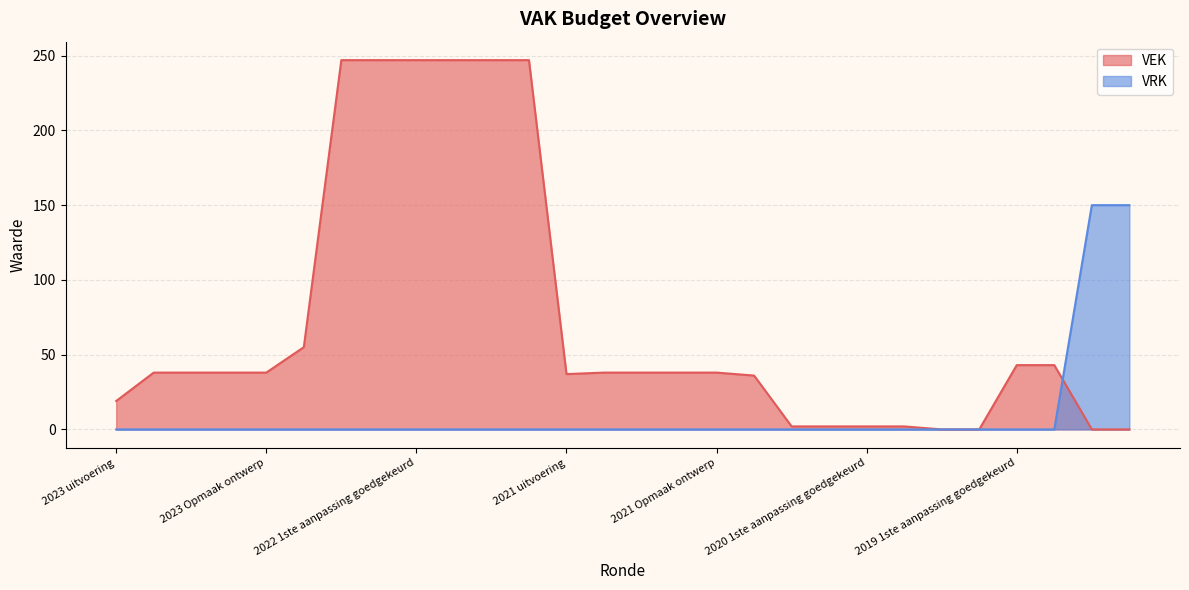

Is it true that VRK equals -92 at 2021 Opmaak goedgekeurd?

False